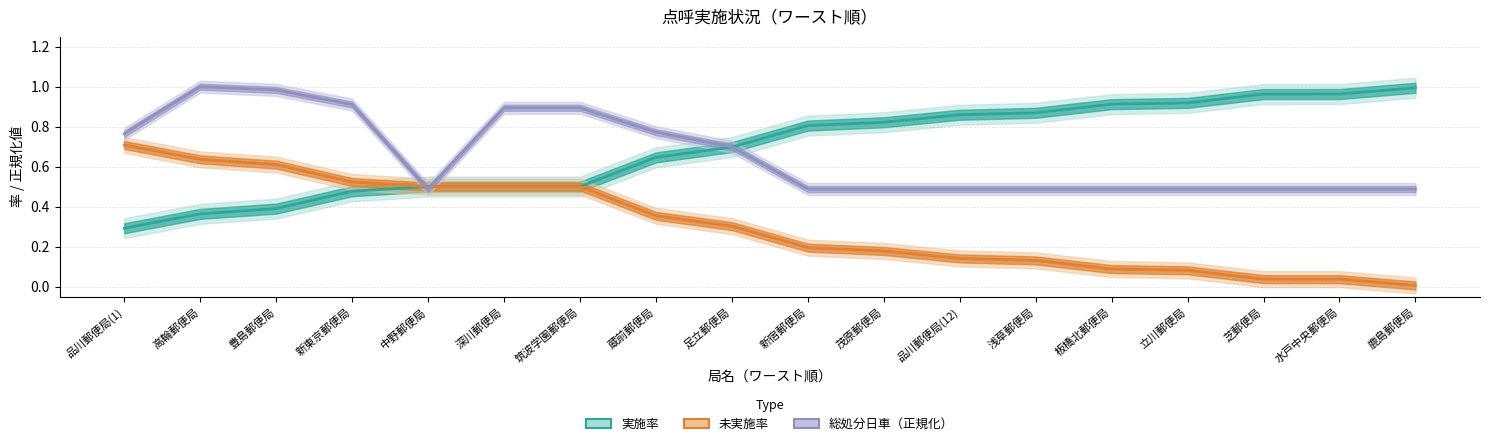

What is the average value of the 総処分日車 (正規化) series?

0.7